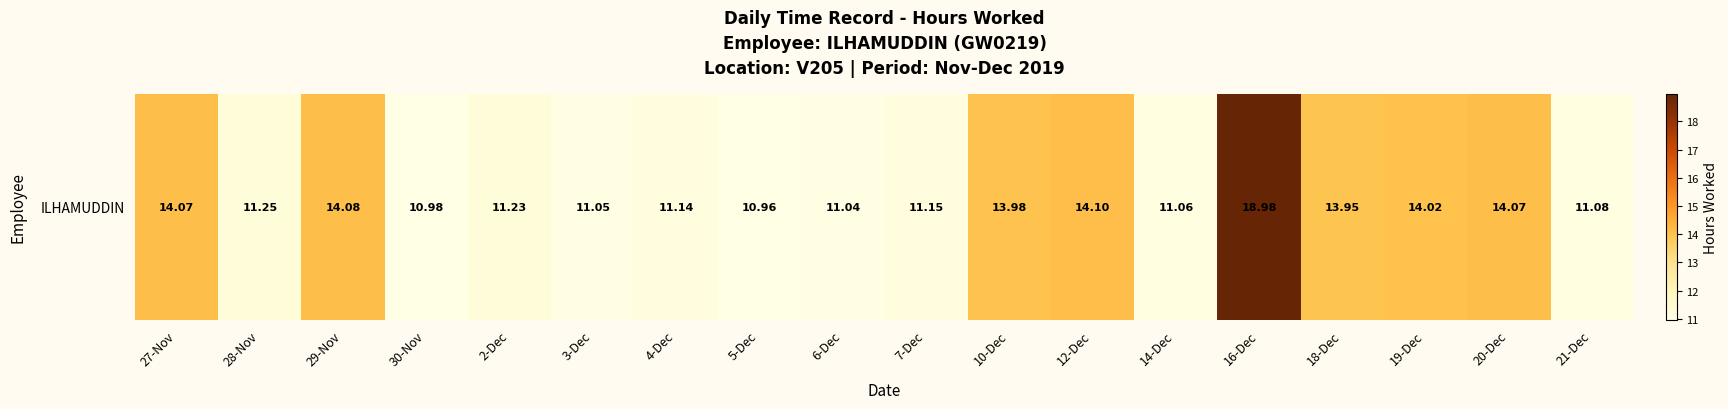

Where does the data first go above 11?

27-Nov